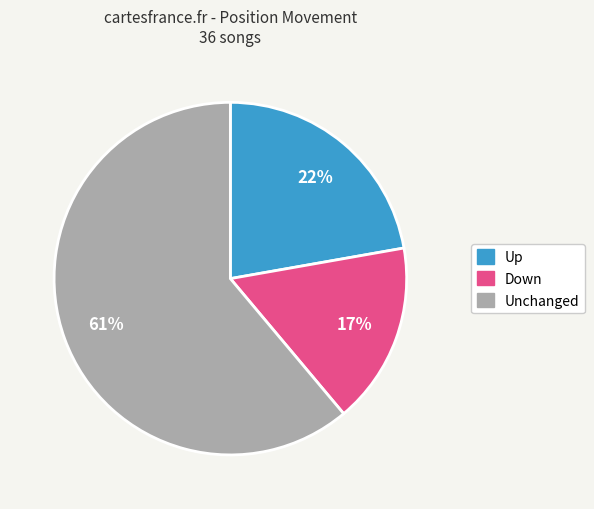

How many slices are in this pie chart?

3